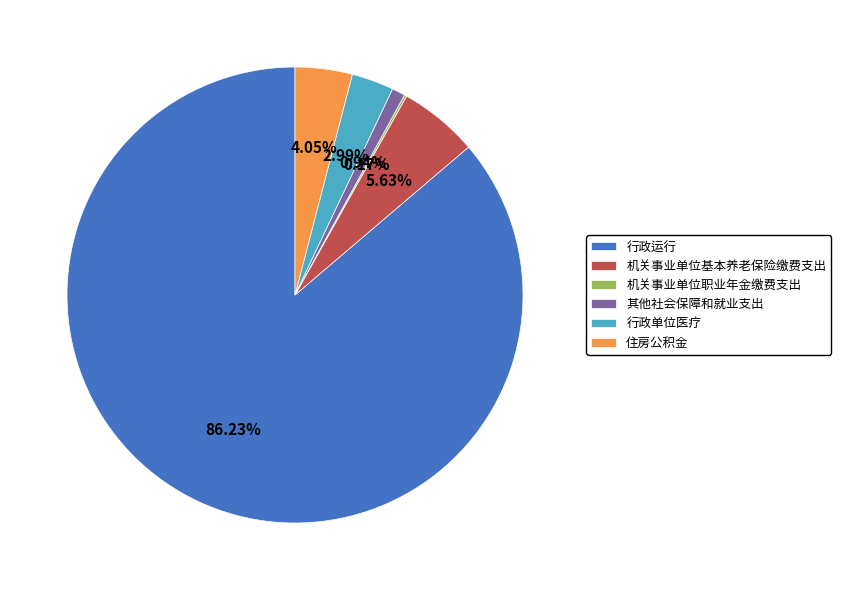

What percentage is the 其他社会保障和就业支出 slice, to the nearest percent?

1%